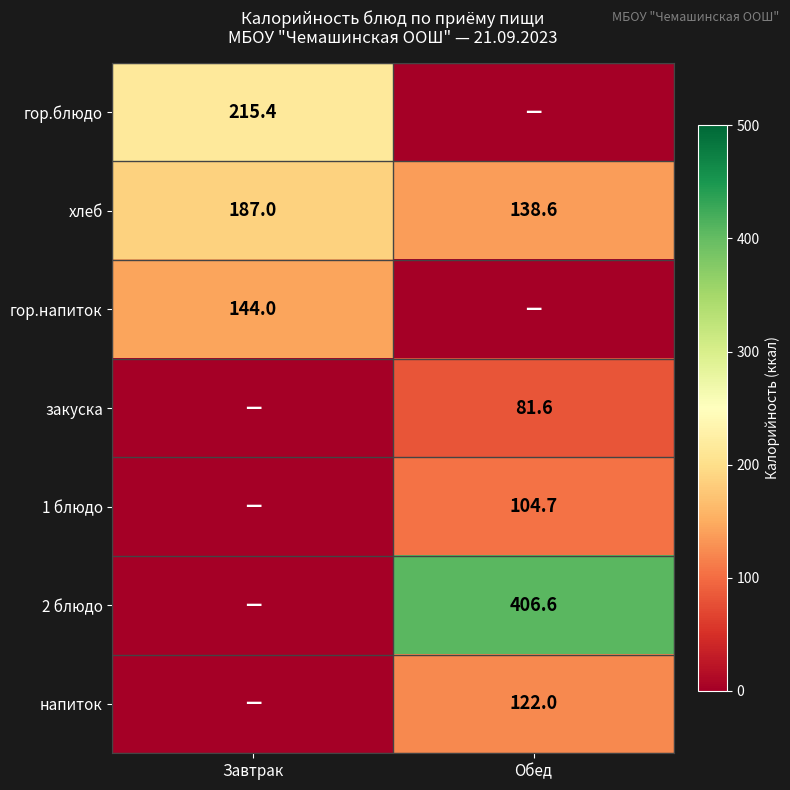

Is the value of напиток at Обед greater than the value of закуска at Обед?

Yes